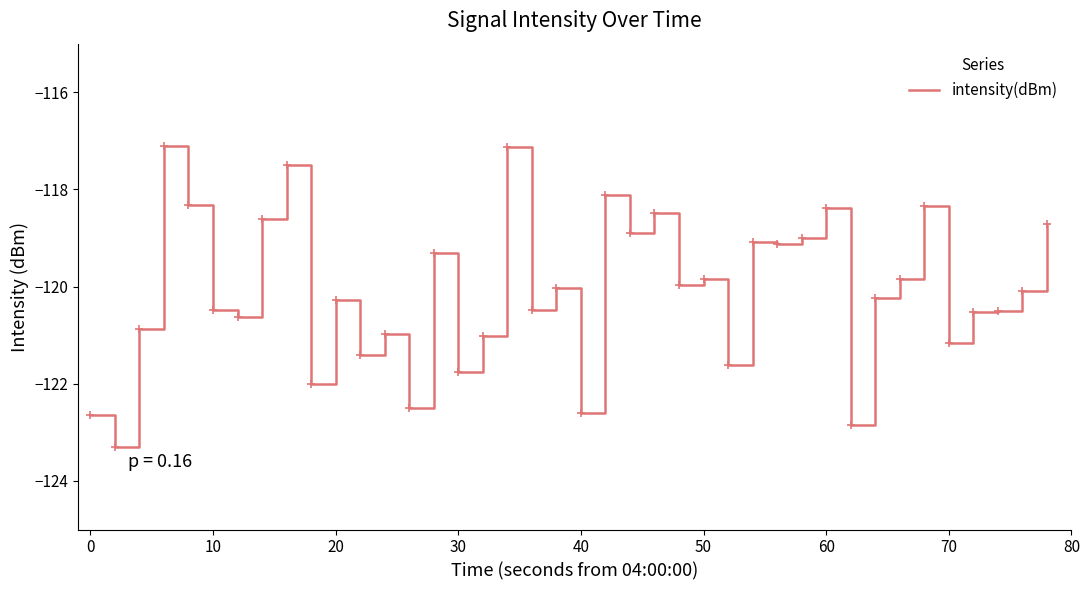

What is the maximum value shown in the chart?

-117.1